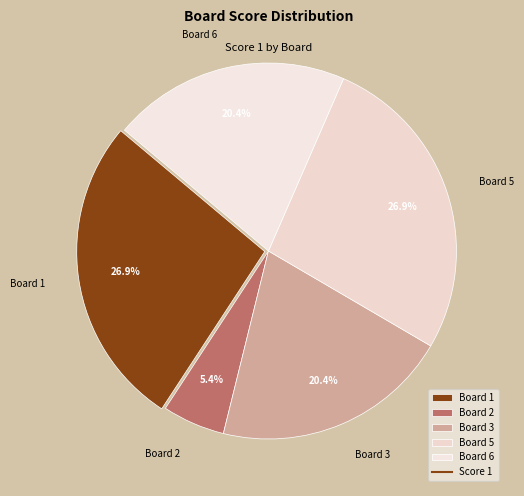

What portion of the pie excludes Board 5?

73.1%